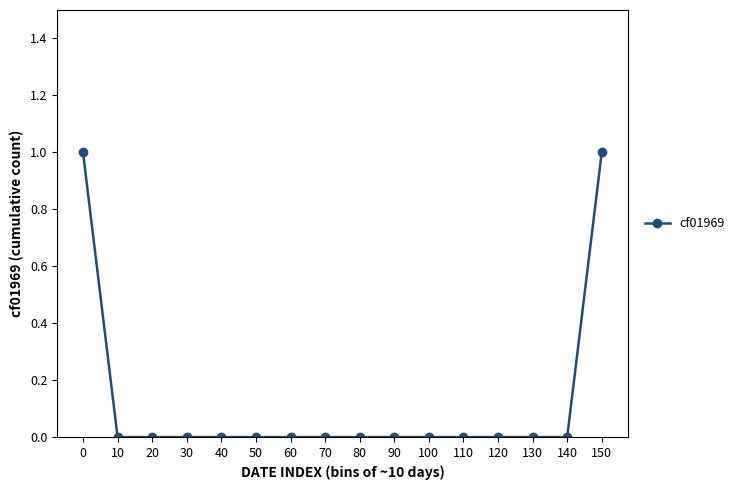

What is the difference between the maximum and minimum values?

1